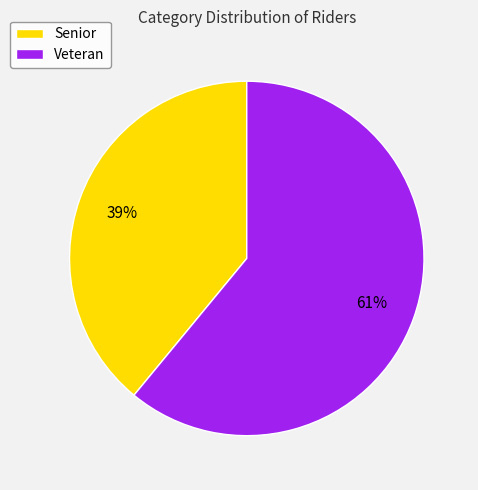

Count the number of slices in the pie.

2